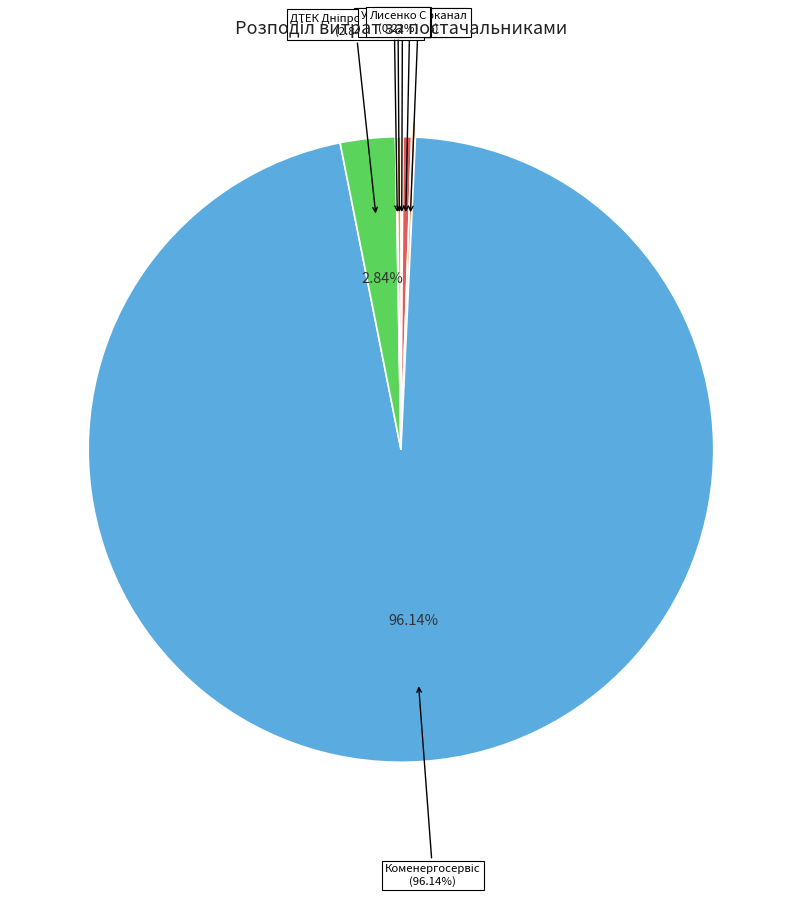

To the nearest percent, what is the difference between the largest and smallest slice percentages?

96%